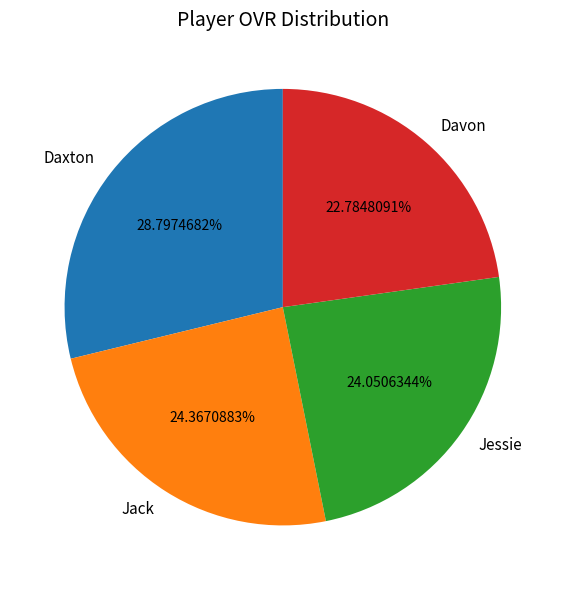

How many segments does this pie chart have?

4